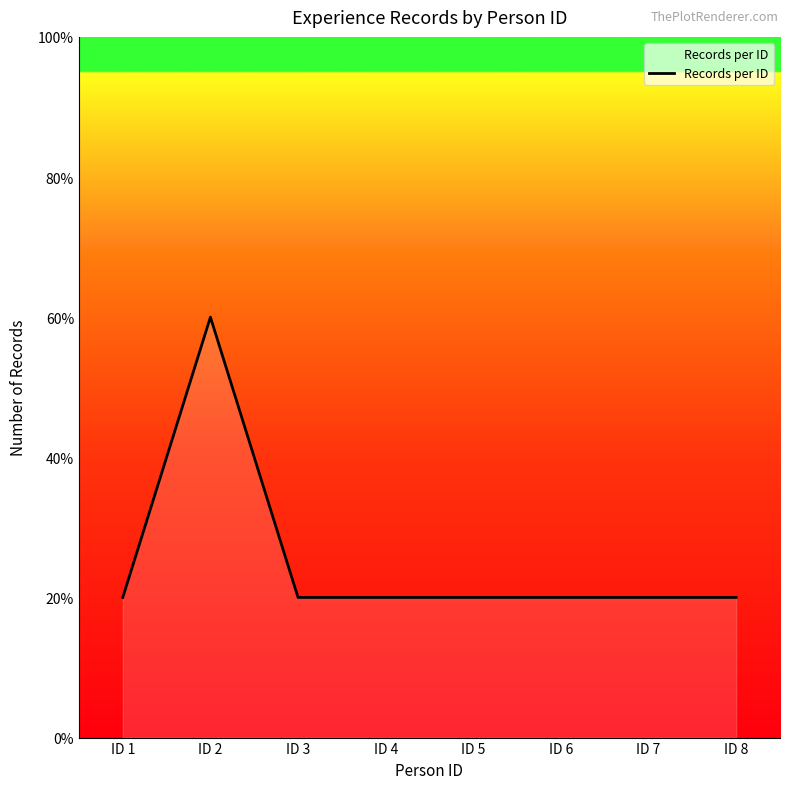

At which category does the chart reach its minimum across all series?

ID 1